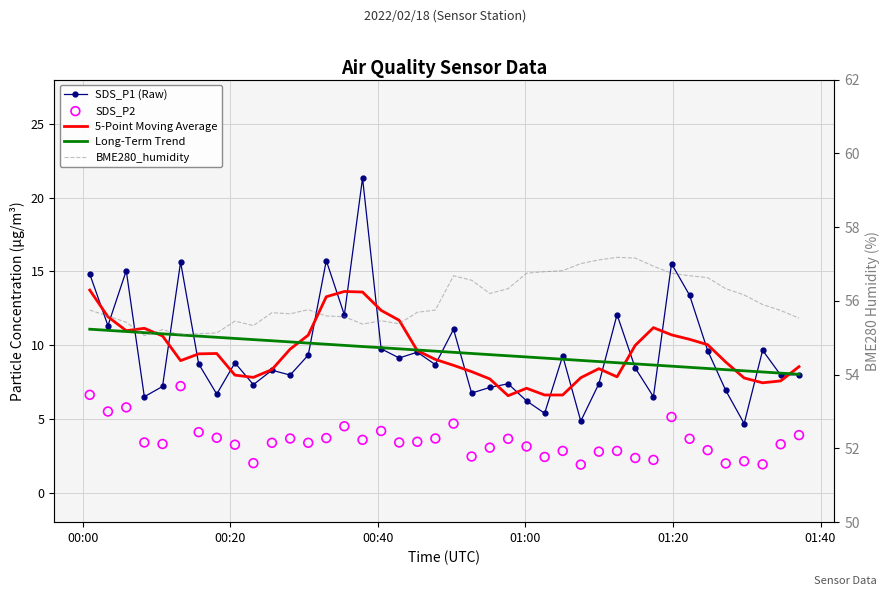

Which series has the widest spread of Y values?

SDS_P1 (Raw)